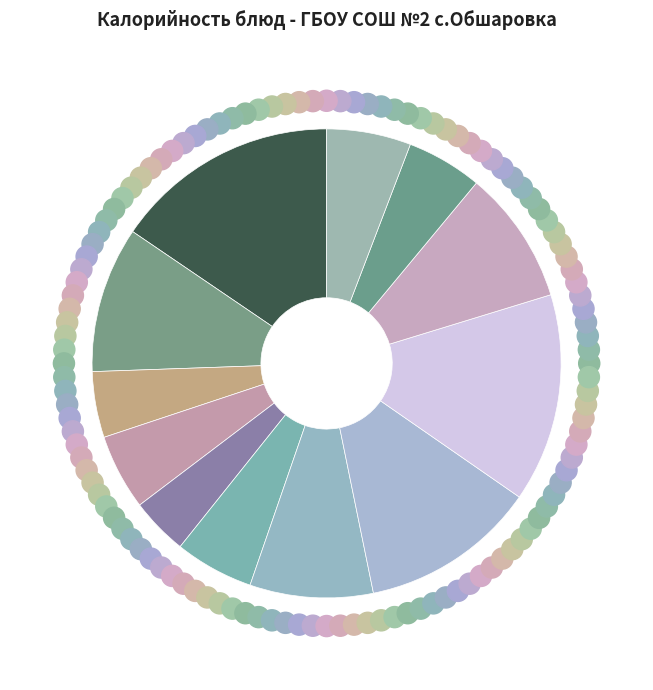

Which slice is the largest?

Котлета из мяса с соусом